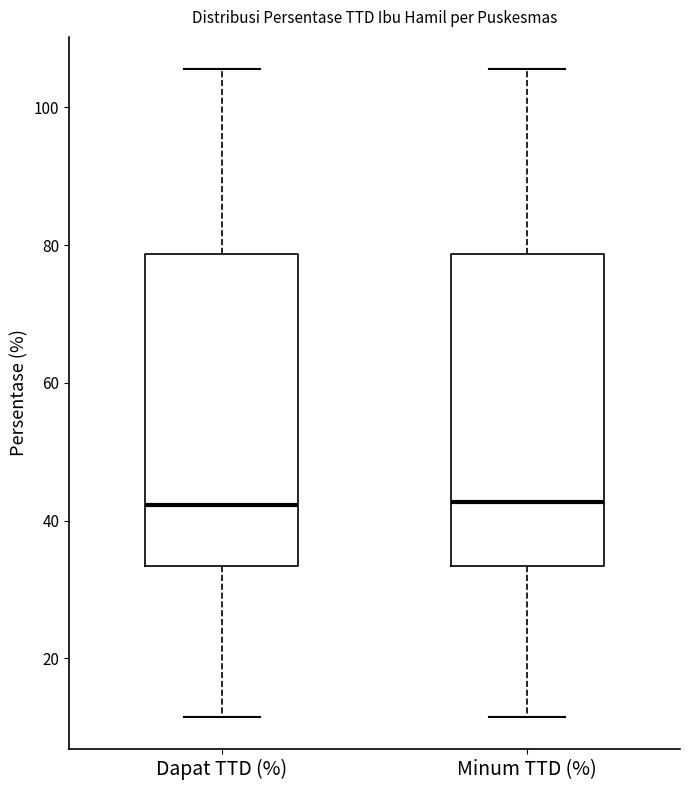

Reading left to right, read every box against the y-axis: the position of its median line, the range the box covers, and the ends of its whiskers. The values are not printed on the chart, so give them approximately, as read against the axis.

Dapat TTD (%): median 42, box 34 to 78, whiskers 12 to 106
Minum TTD (%): median 42, box 34 to 78, whiskers 12 to 106